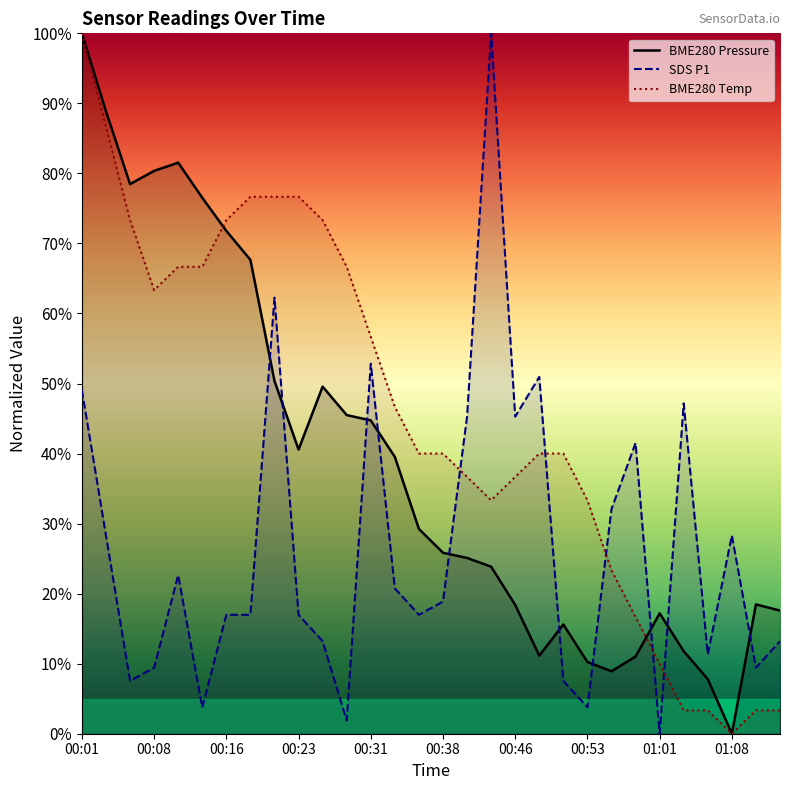

Which series has the largest total across all categories?

BME280 Temp